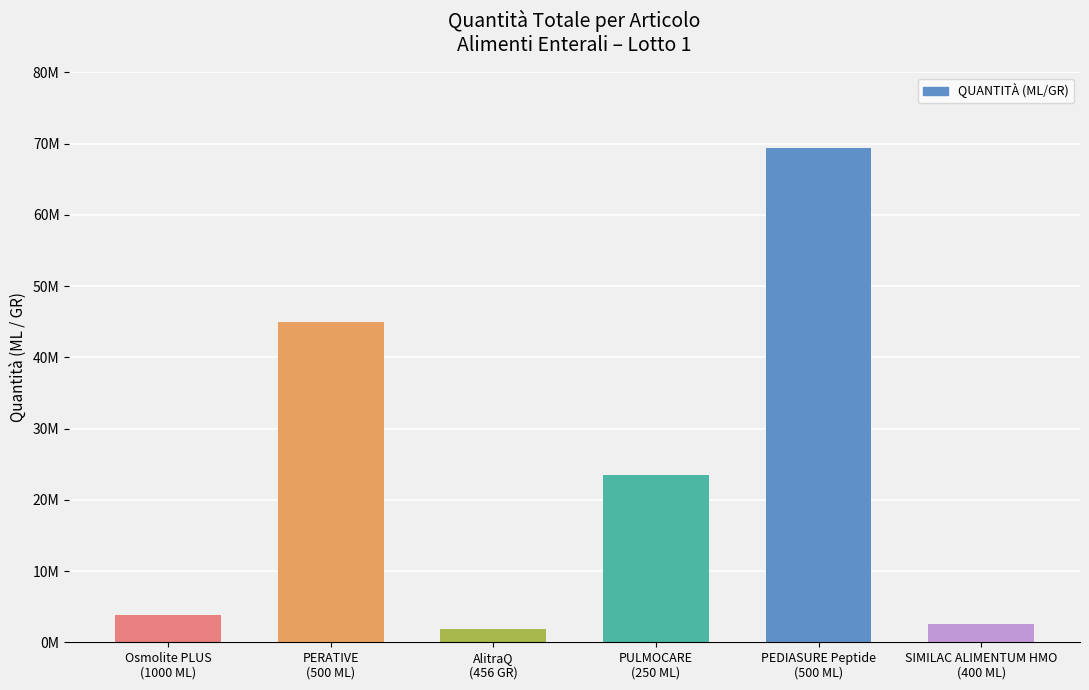

Does the chart contain any negative values?

No